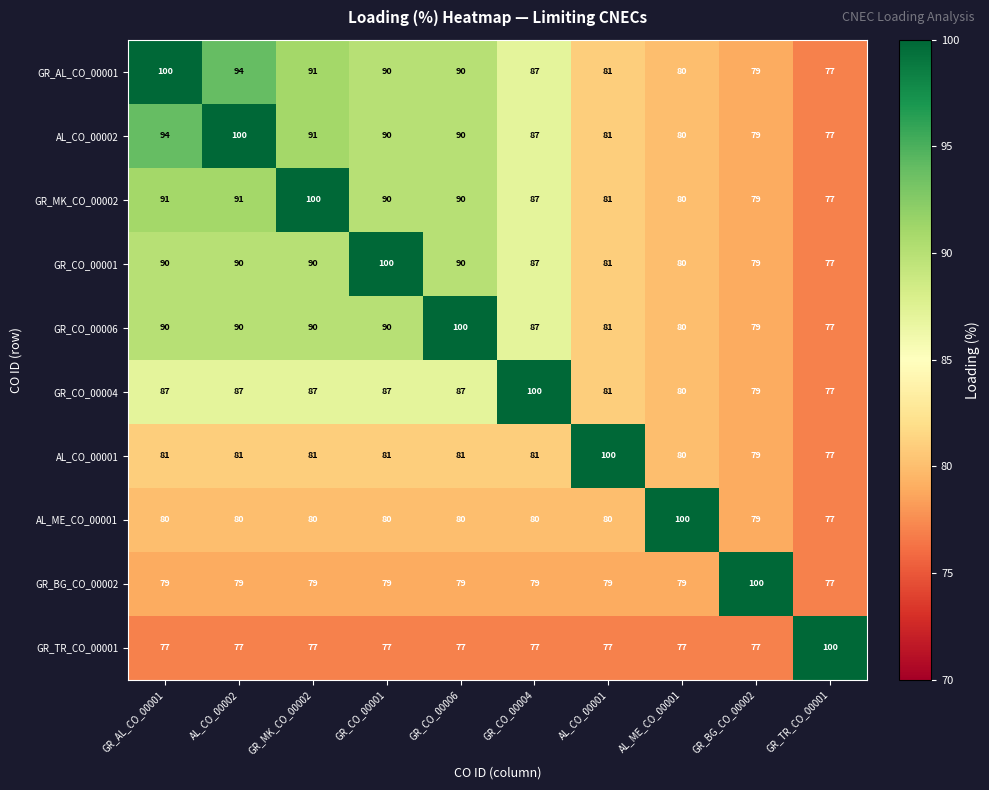

At which label is GR_MK_CO_00002 closest to 88?

GR_CO_00004